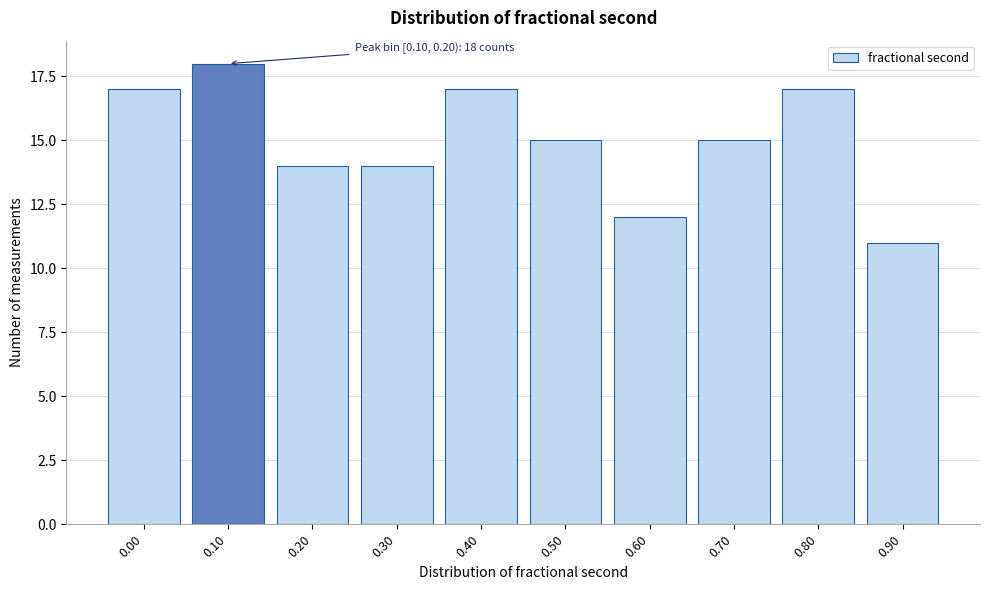

Reading right to left, what are all the values shown in this chart?

0.90=11	0.80=17	0.70=15	0.60=12	0.50=15	0.40=17	0.30=14	0.20=14	0.10=18	0.00=17